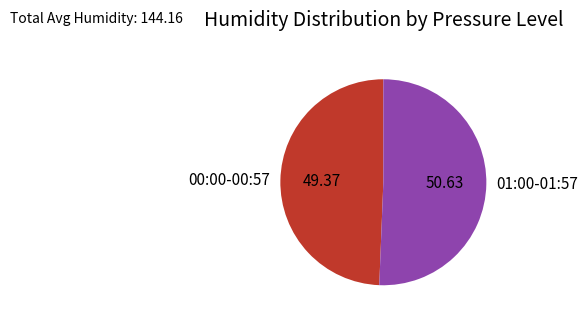

Does 00:00-00:57 represent more than half of the total?

No